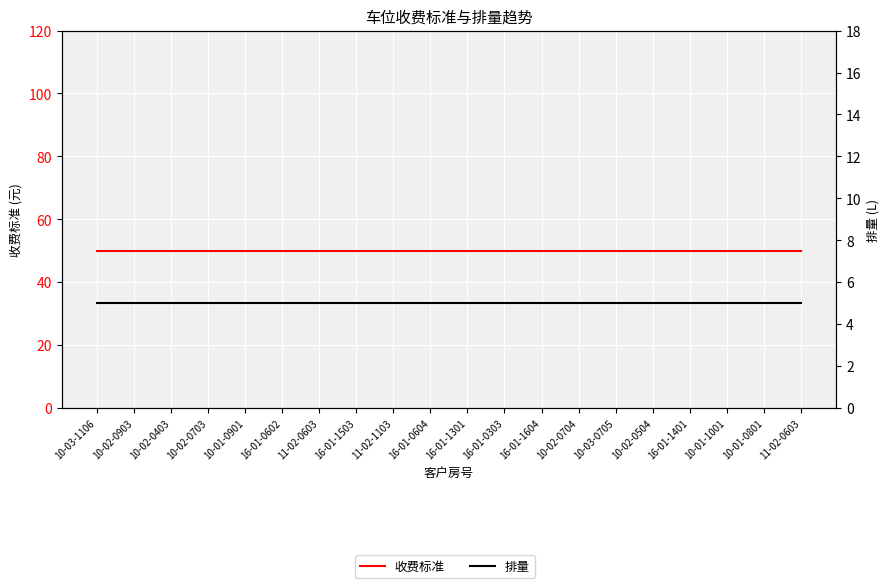

Reading left to right, transcribe all the data shown in this chart.

收费标准: 50	50	50	50	50	50	50	50	50	50	50	50	50	50	50	50	50	50	50	50
排量: 5	5	5	5	5	5	5	5	5	5	5	5	5	5	5	5	5	5	5	5